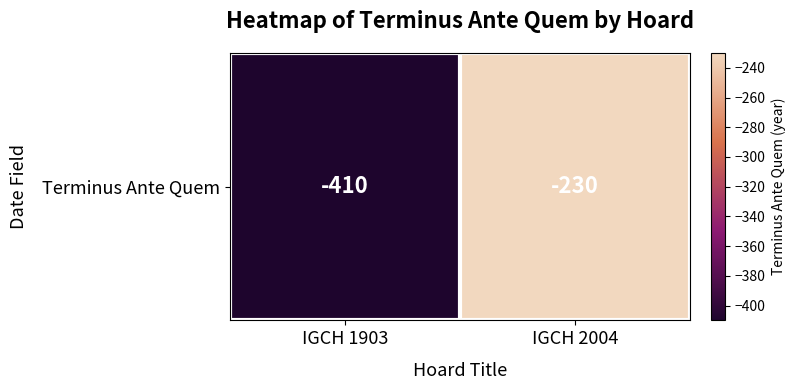

True or false: the data shows -410 at IGCH 1903.

True